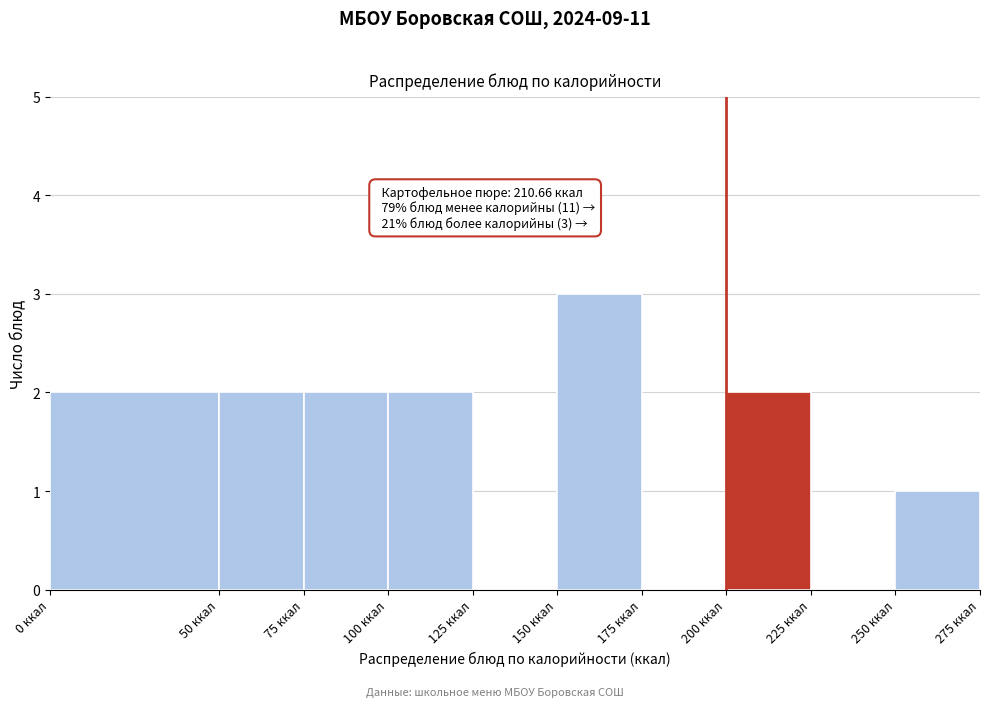

Which range on the x-axis has the tallest bar?

150 to 175